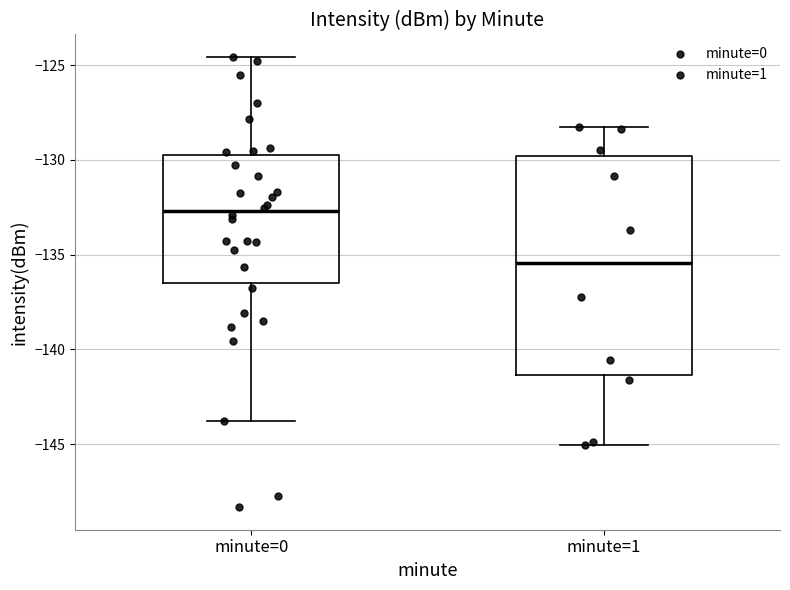

Where does the lower whisker of the box for minute=1 end on the y-axis? The values are not printed on the chart, so give them approximately, as read against the axis.

-145.0